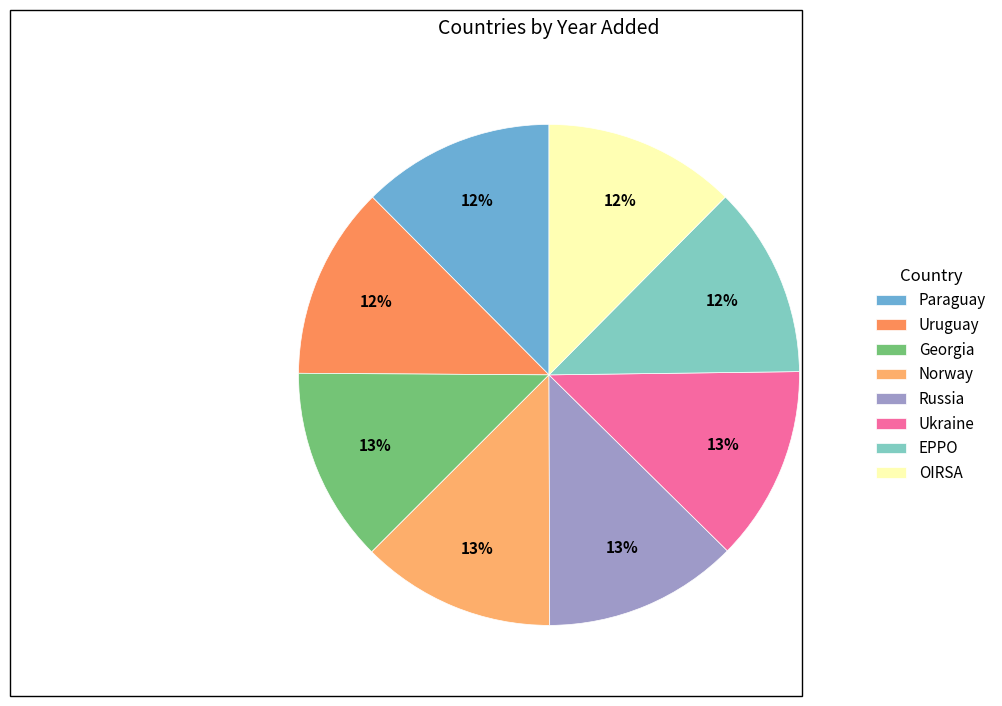

Is the sum of Georgia and Norway greater than half?

No